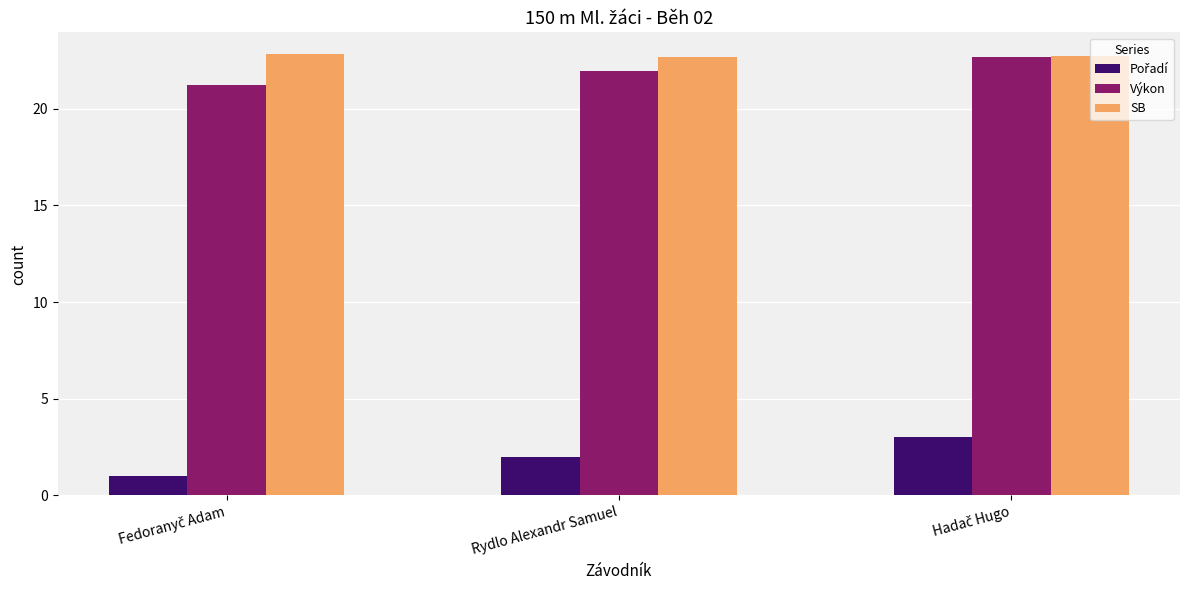

What is the difference between the highest and lowest values at Rydlo Alexandr Samuel?

20.7